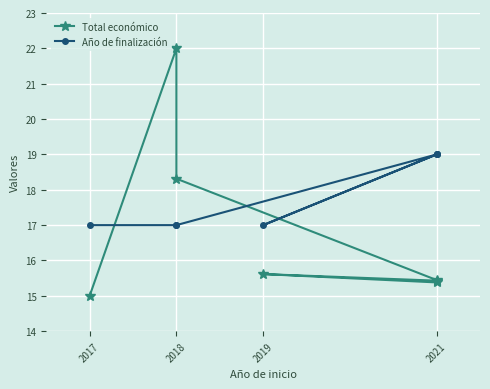

The value of Total económico at 2017 is 10.0. True or false?

False